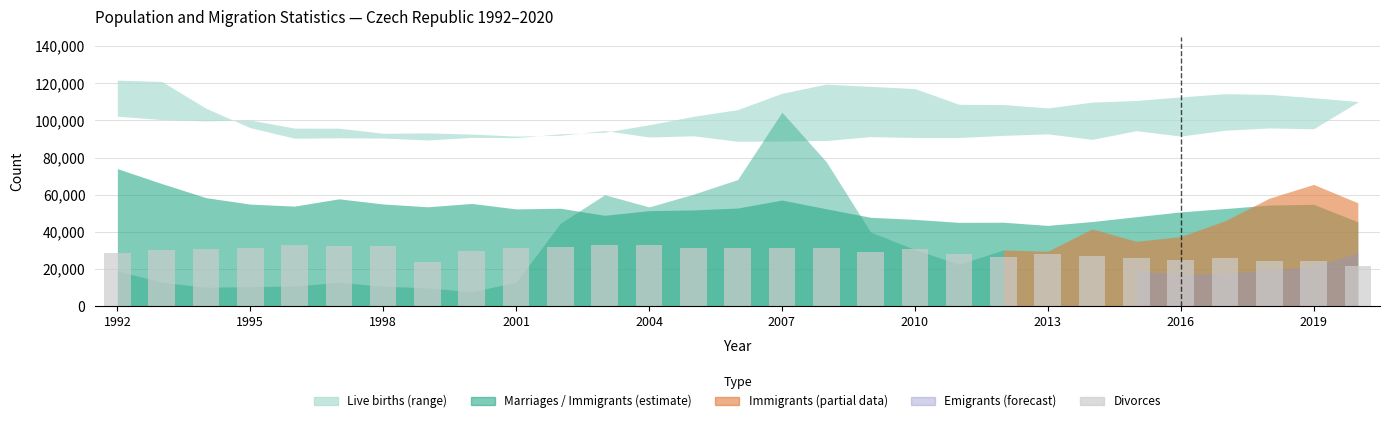

What is the difference between the maximum and second lowest values?

9456